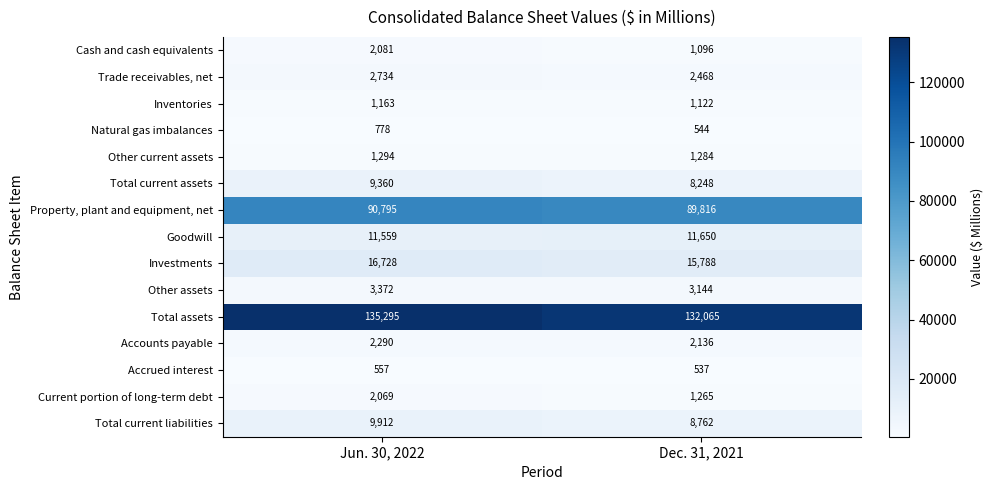

What is the smallest value displayed?

537